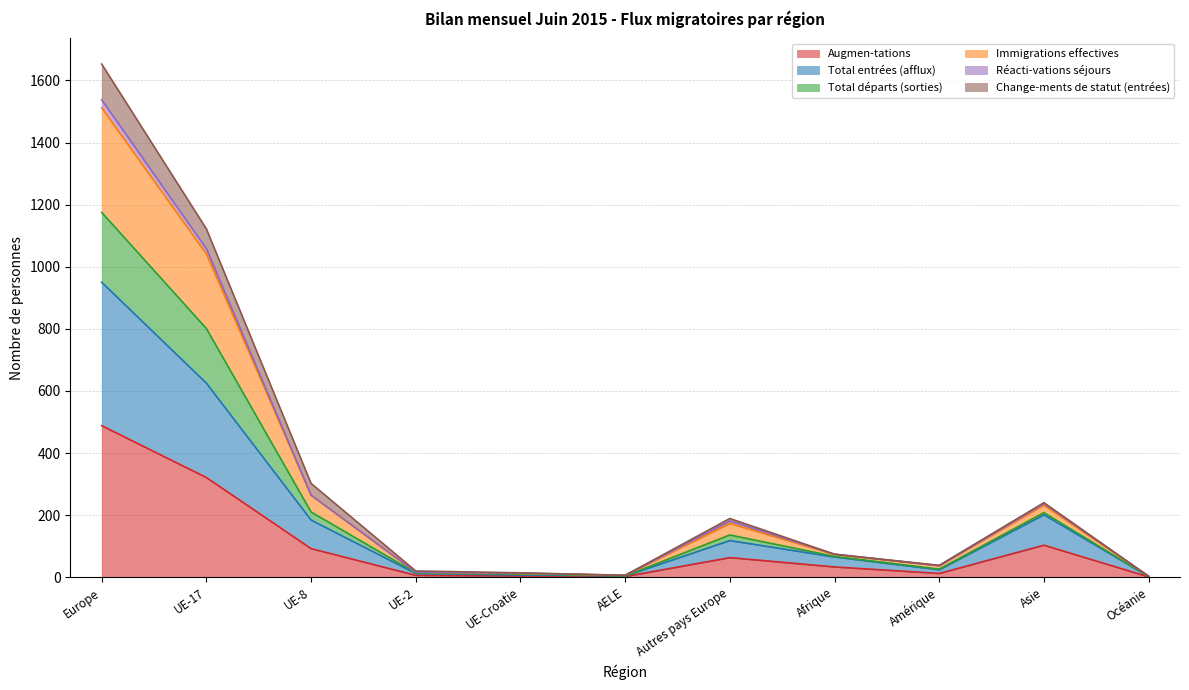

The Immigrations effectives series shows 6 at UE-Croatie. True or false?

False